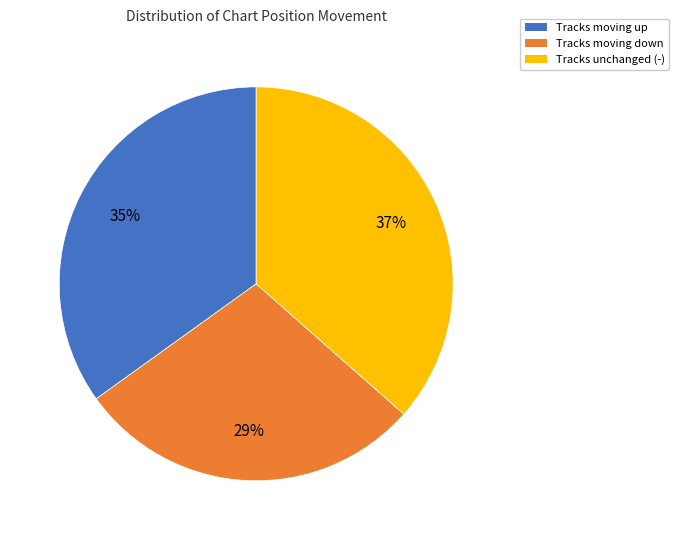

Does any single category account for the majority?

No